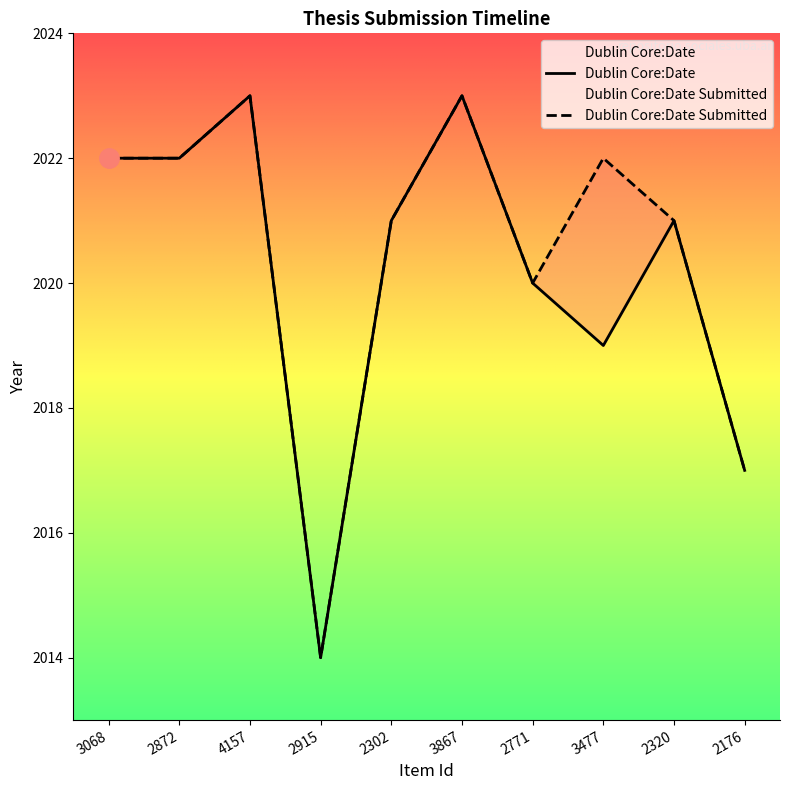

True or false: Dublin Core:Date Submitted and Dublin Core:Date cross at least once.

False